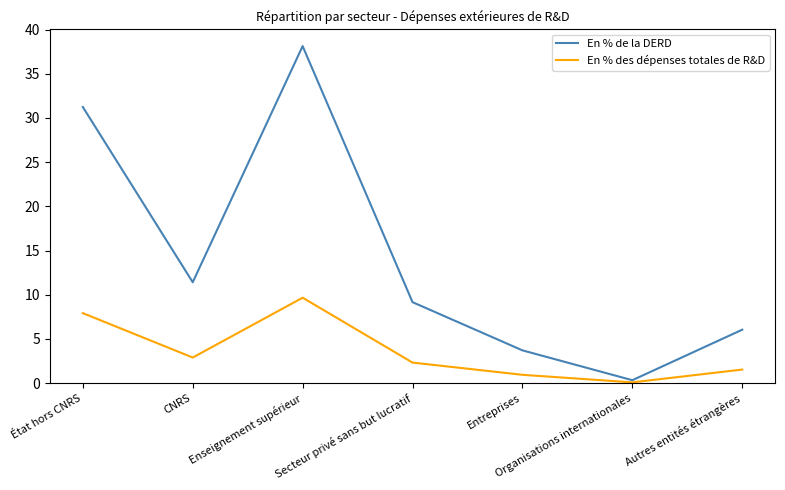

Which series changed the most between État hors CNRS and Enseignement supérieur?

En % de la DERD